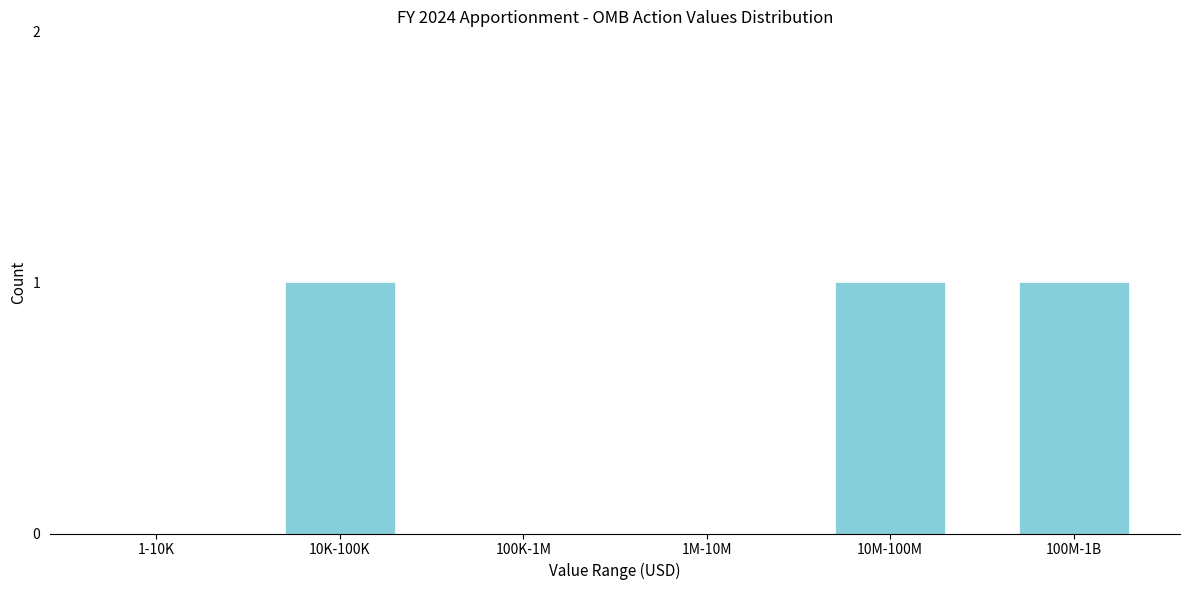

Reading right to left, transcribe all the data shown in this chart.

100M-1B=1	10M-100M=1	1M-10M=0	100K-1M=0	10K-100K=1	1-10K=0